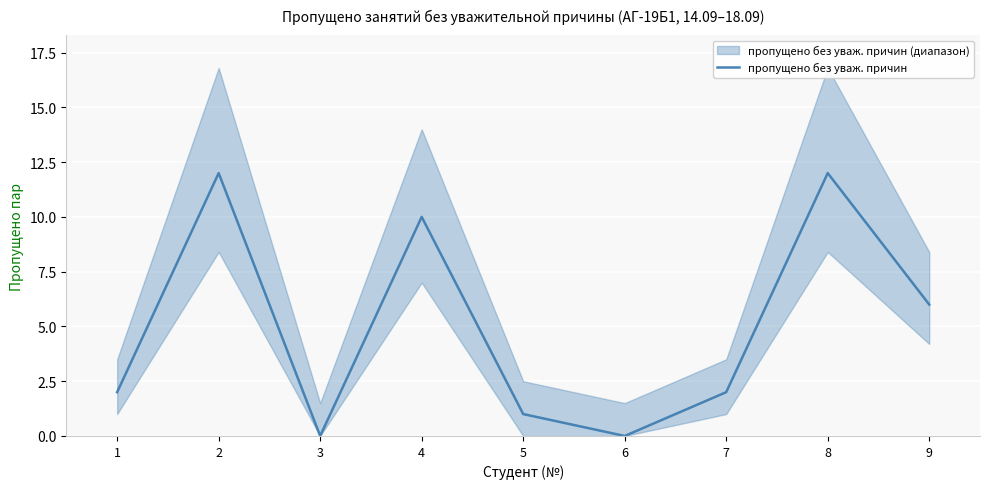

Rank the categories by value from lowest to highest.

3, 6, 5, 1, 7, 9, 4, 2, 8